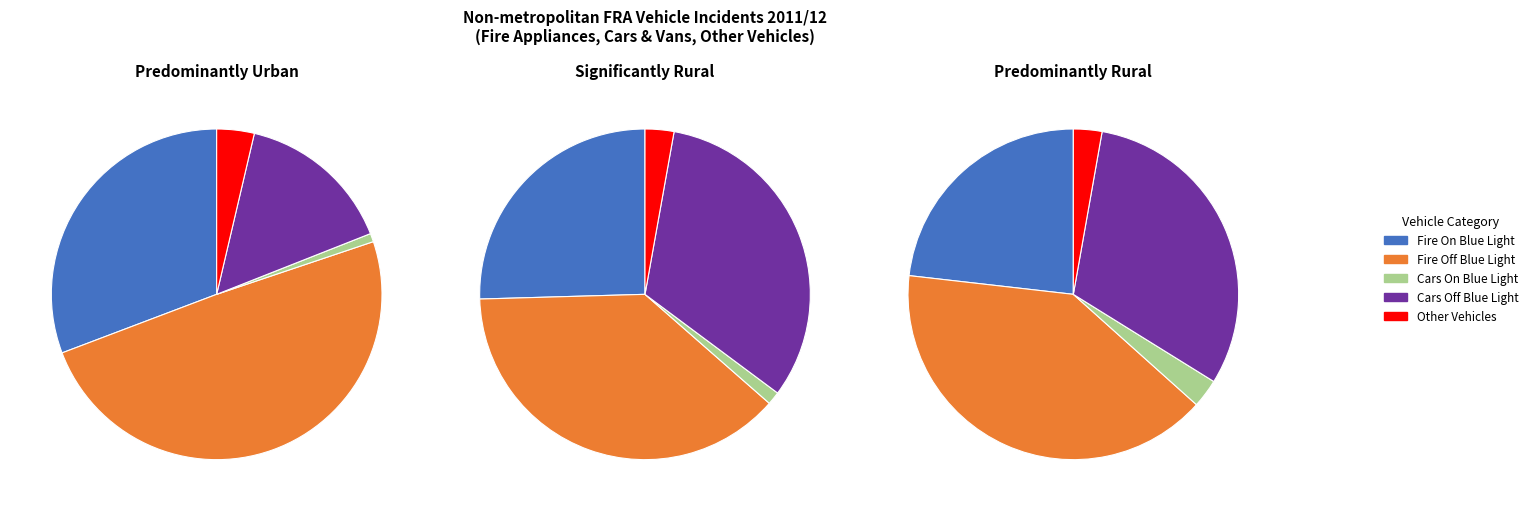

The Predominantly Urban slice represents 45% of the pie. True or false?

False